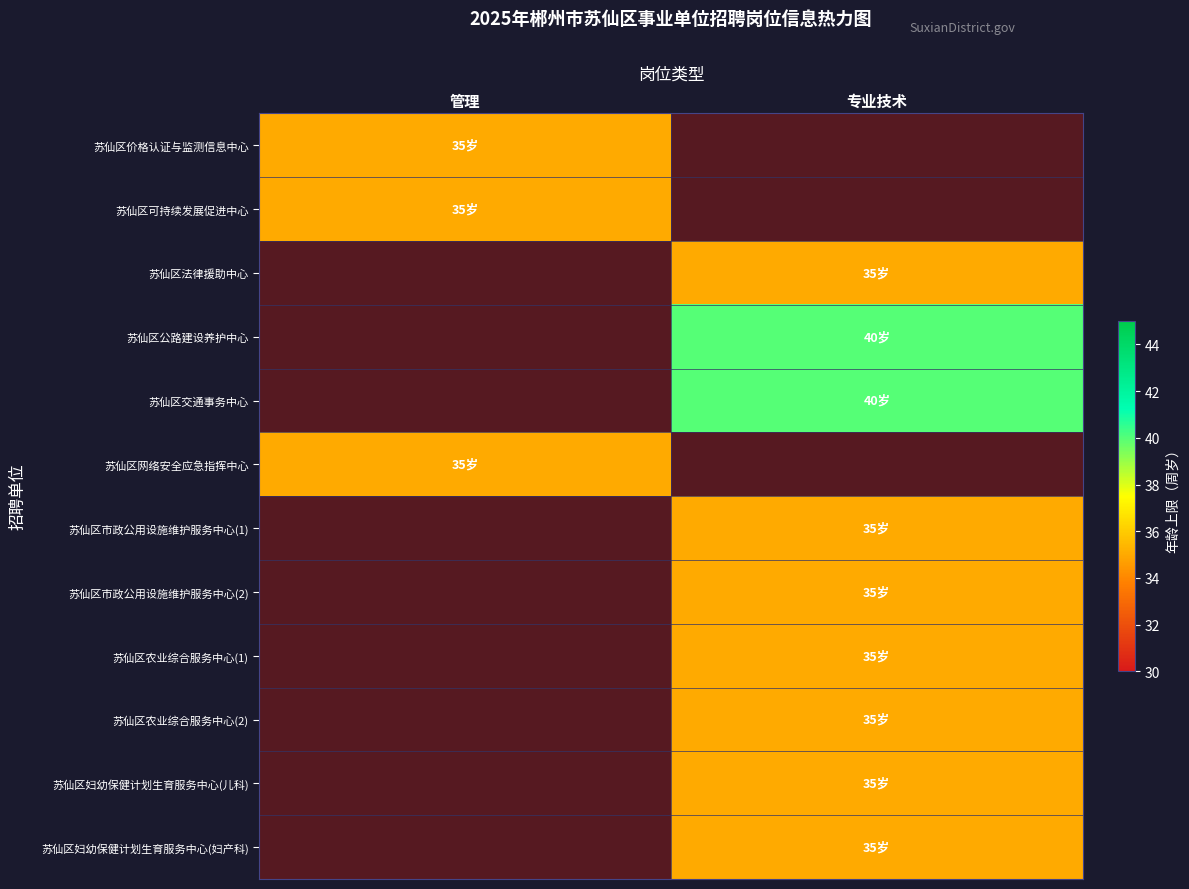

Which category has the lowest value across all series?

管理